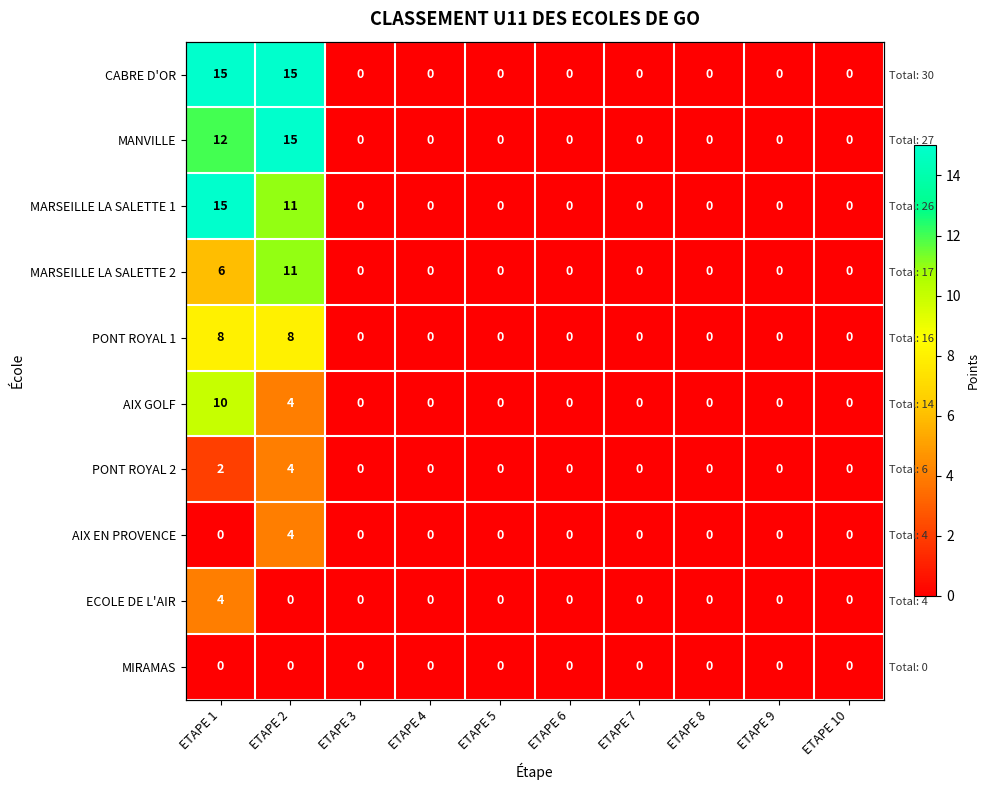

How many categories are shown in the chart?

10